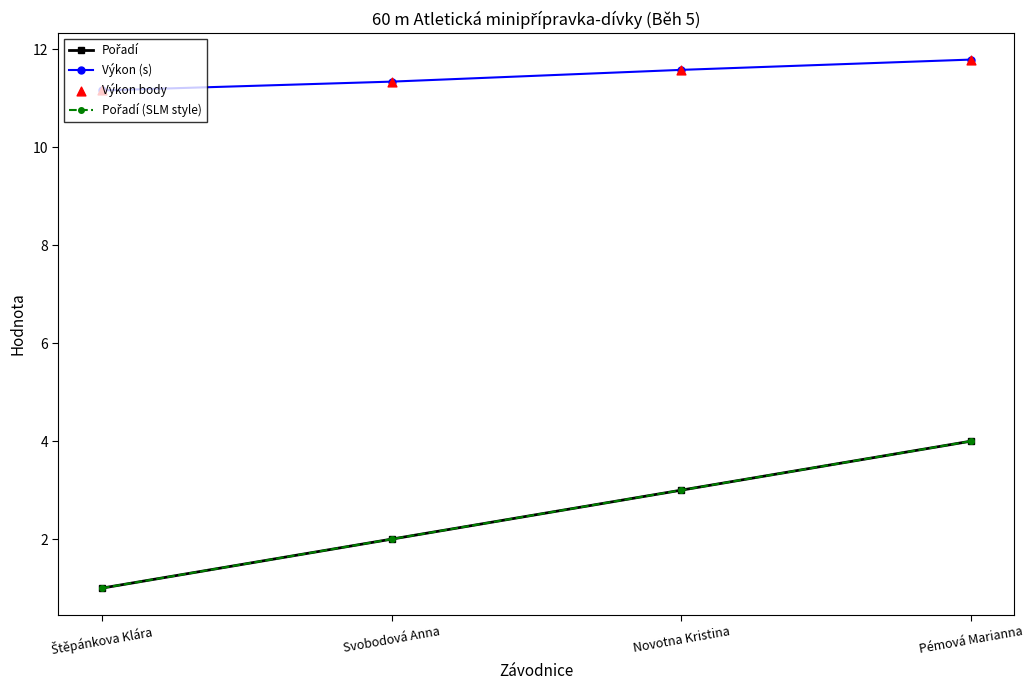

Does the chart have visible grid lines?

No